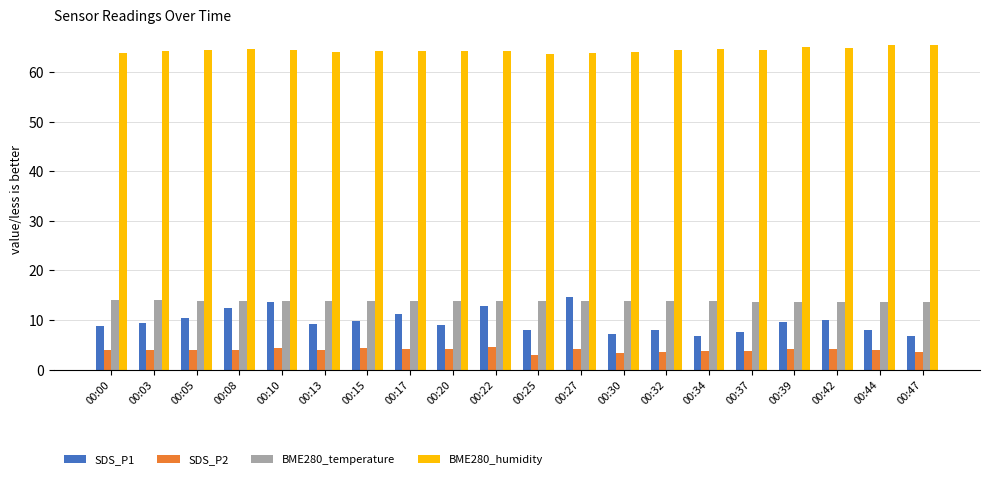

The value of BME280_temperature at 00:20 is 20.6. True or false?

False